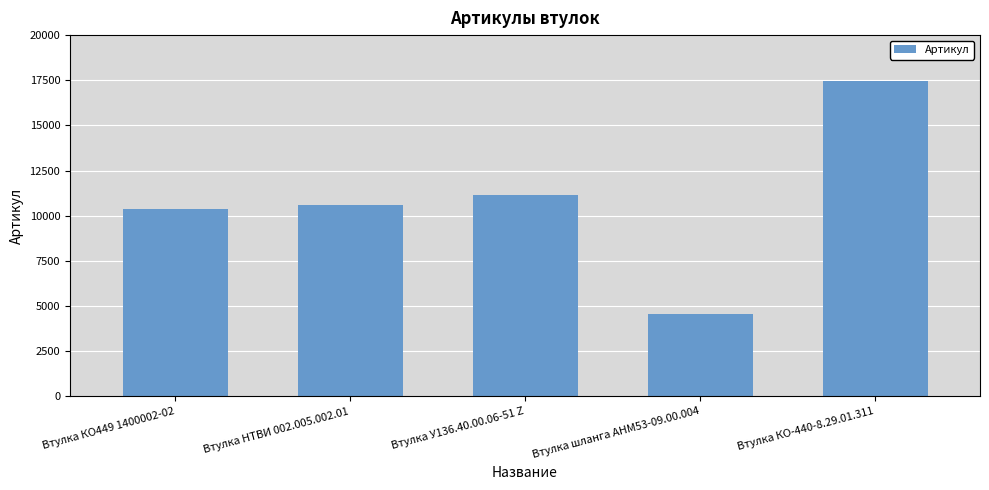

Between Втулка шланга АНМ53-09.00.004 and Втулка КО449 1400002-02, which is larger?

Втулка КО449 1400002-02